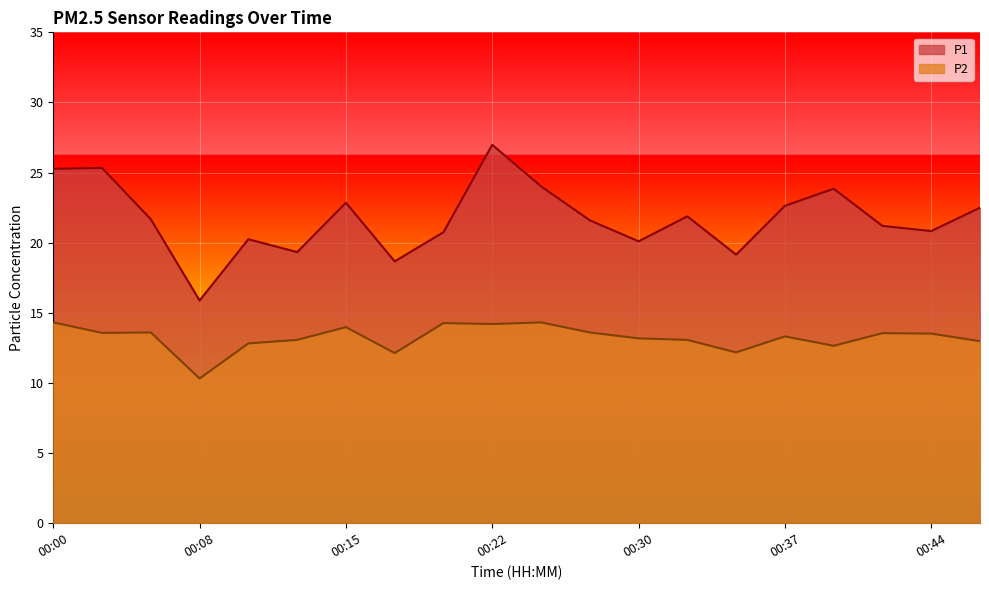

Which series changed the most between 00:10 and 00:35?

P1